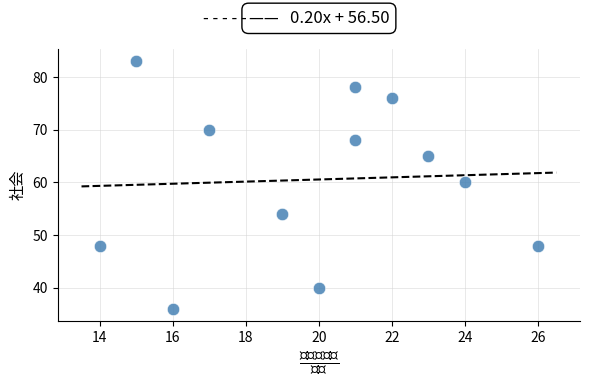

What Y value in the scatter plot is closest to 59?

60